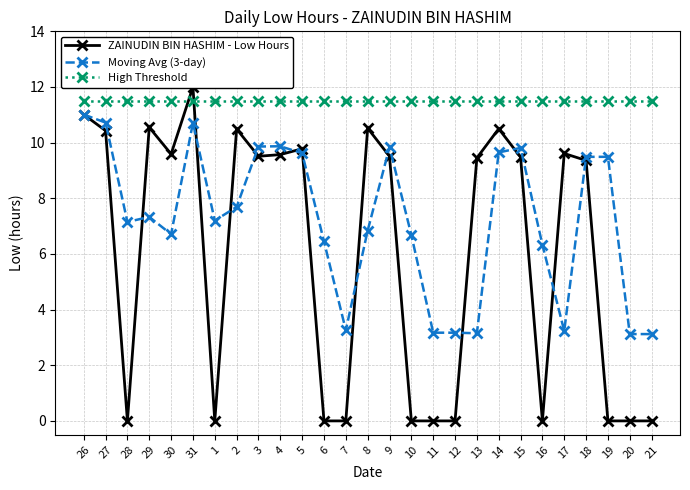

What is the difference between the second highest and second lowest values in the ZAINUDIN BIN HASHIM - Low Hours series?

11.0